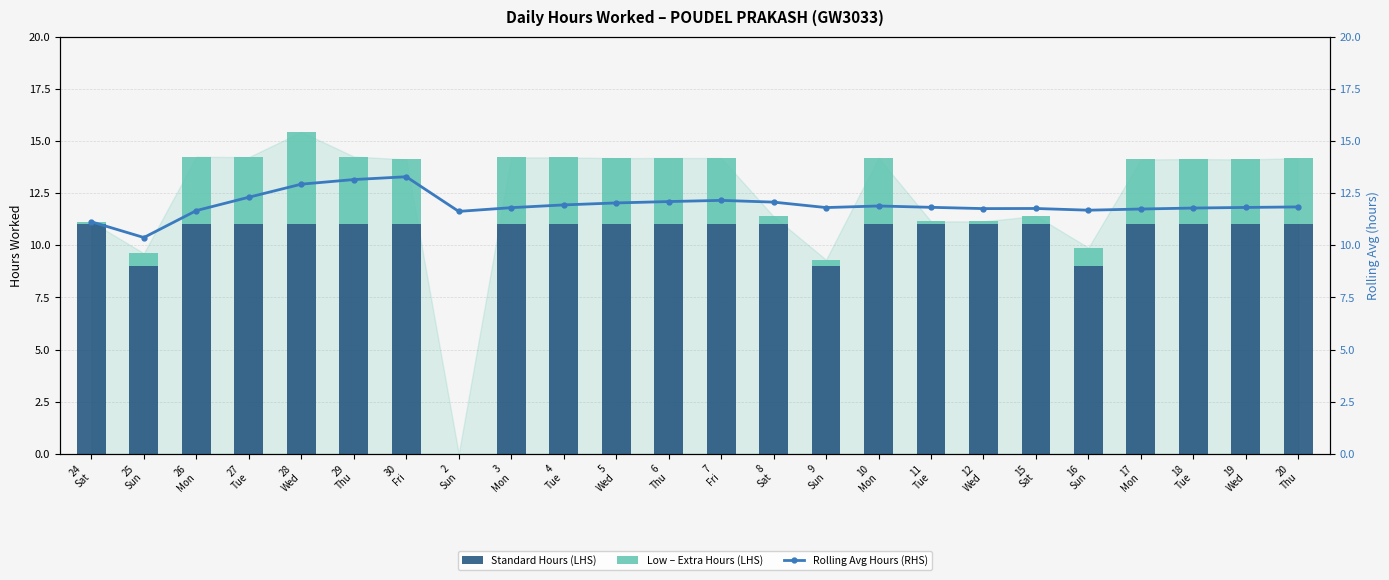

At which category is the sum across all series the highest?

28
Wed